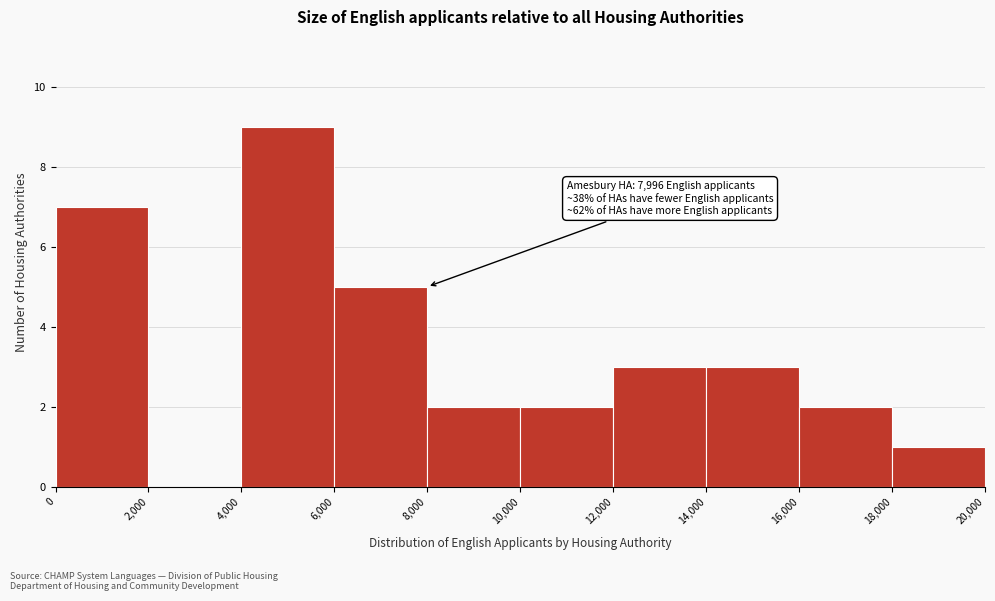

Over which range of the x-axis is the bar tallest?

4,000 to 6,000